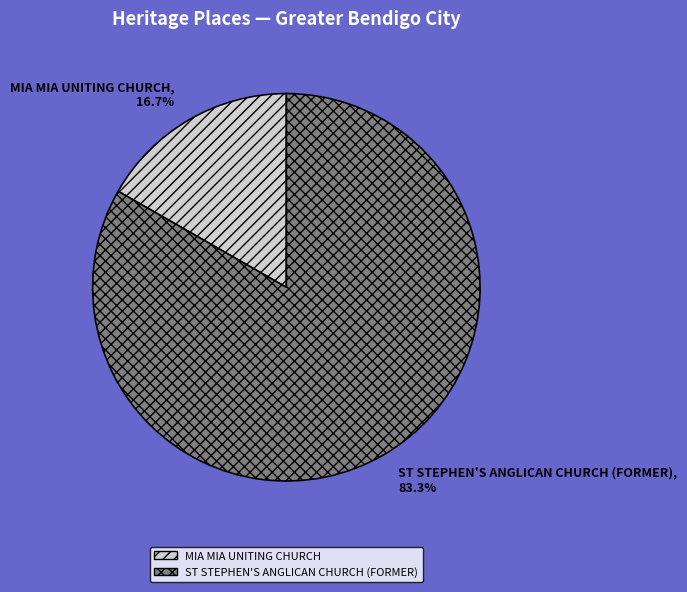

To the nearest percent, what is the difference between the ST STEPHEN'S ANGLICAN CHURCH (FORMER) and MIA MIA UNITING CHURCH slice percentages?

67%